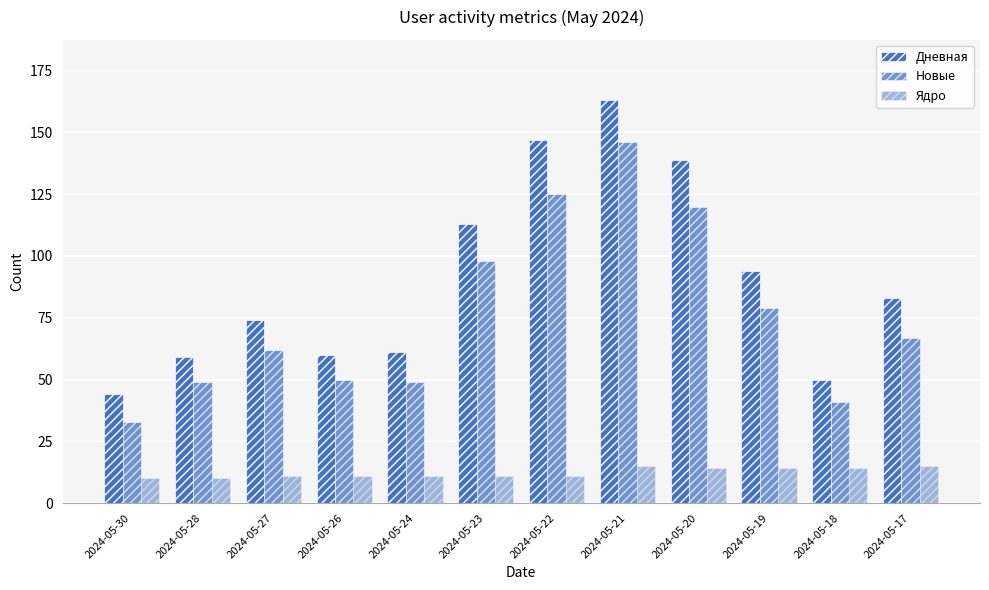

What is the difference between the highest and lowest values at 2024-05-28?

49